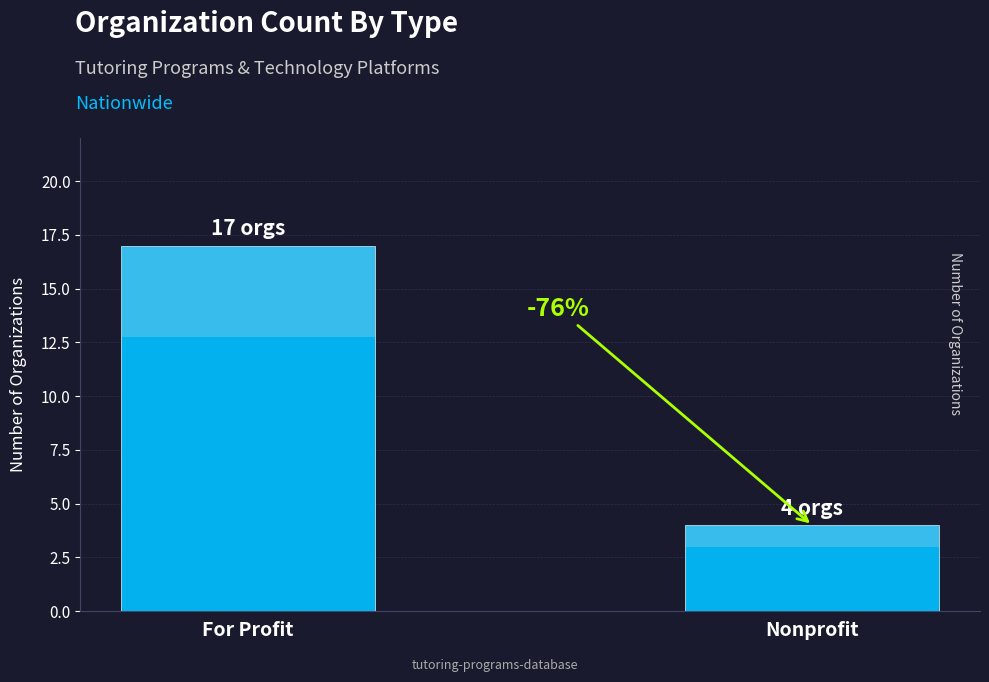

Which category has the lowest value across all series?

Nonprofit